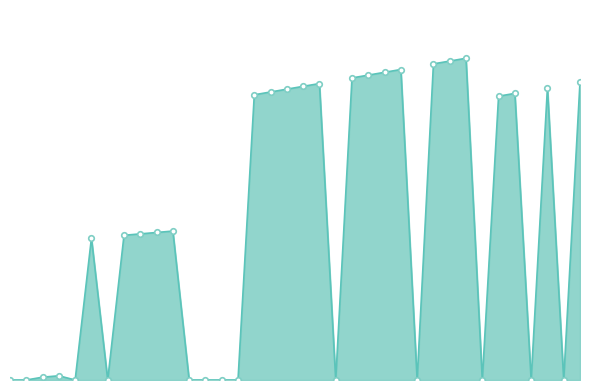

Reading left to right, extract all data points from this chart.

0	0	2	3	0	101	0	103	104	105	106	0	0	0	0	203	205	207	209	211	0	215	217	219	221	0	225	227	229	0	202	204	0	208	0	212